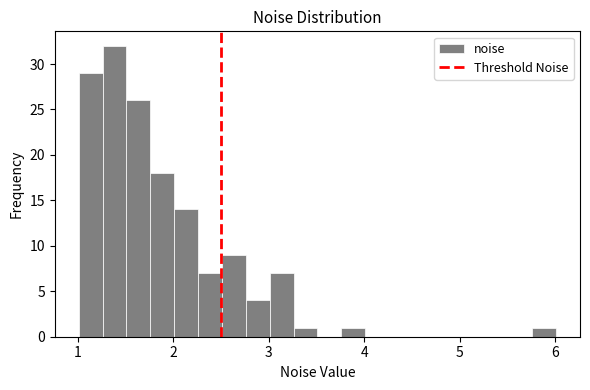

Read against the x-axis, roughly where is the centre of the tallest bar?

1.4